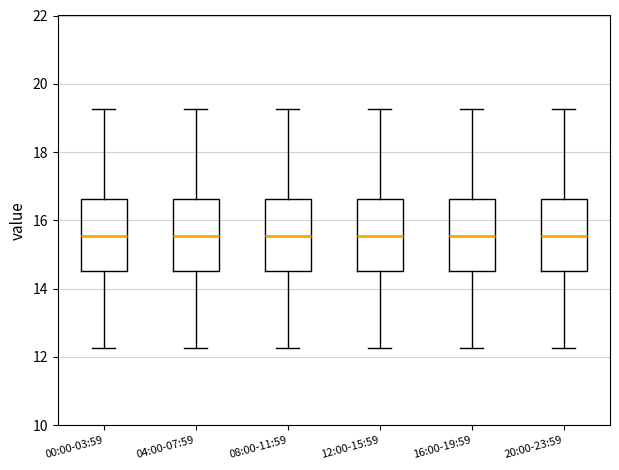

Reading left to right, transcribe this box plot: for each box, give where its median line is, the range the box spans, and where its two whiskers end, as read against the y-axis. The values are not printed on the chart, so give them approximately, as read against the axis.

00:00-03:59: median 15.6, box 14.6 to 16.6, whiskers 12.2 to 19.2
04:00-07:59: median 15.6, box 14.6 to 16.6, whiskers 12.2 to 19.2
08:00-11:59: median 15.6, box 14.6 to 16.6, whiskers 12.2 to 19.2
12:00-15:59: median 15.6, box 14.6 to 16.6, whiskers 12.2 to 19.2
16:00-19:59: median 15.6, box 14.6 to 16.6, whiskers 12.2 to 19.2
20:00-23:59: median 15.6, box 14.6 to 16.6, whiskers 12.2 to 19.2